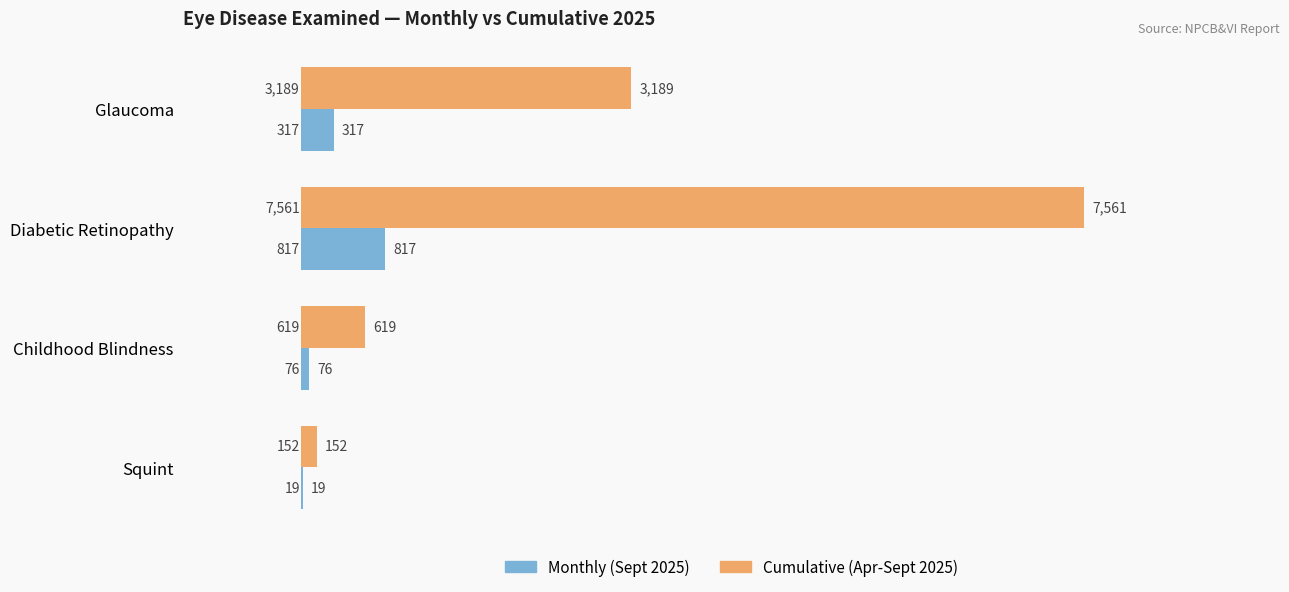

What is the sum of all Cumulative (Apr-Sept 2025) values?

11521